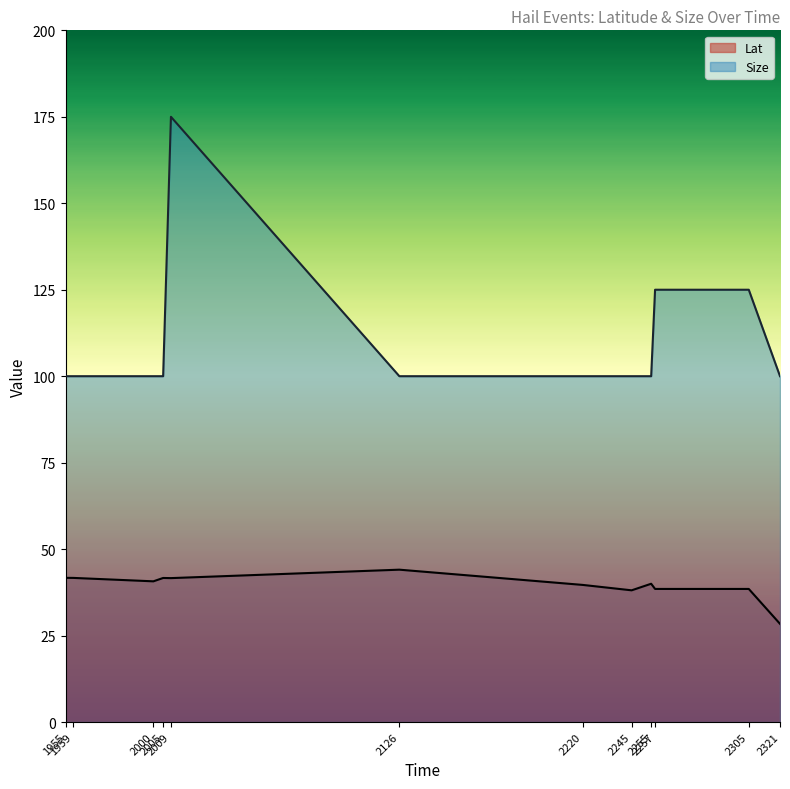

In Lat, how many points are lower than both neighbors (excluding endpoints)?

3